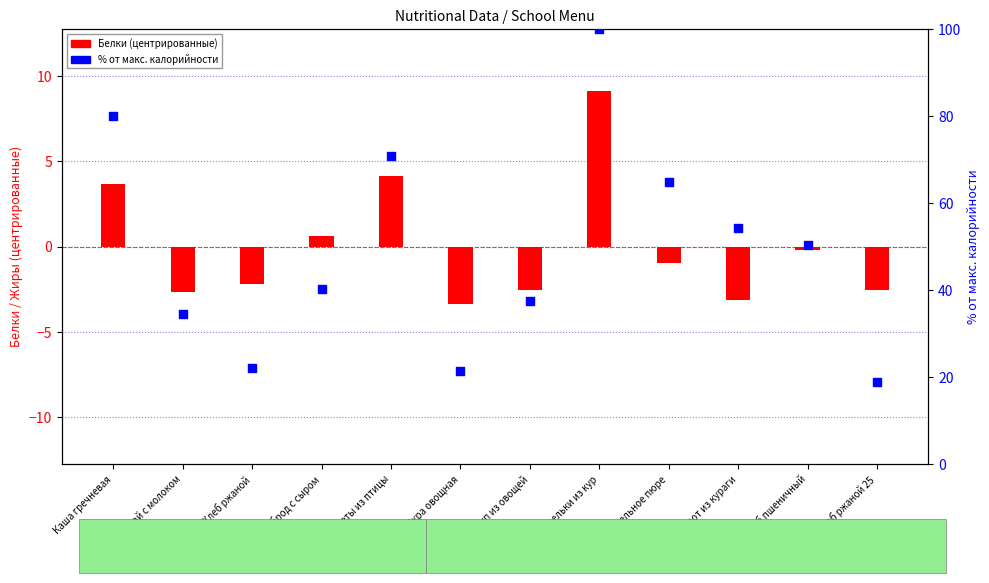

At how many categories does at least one series exceed 4?

12